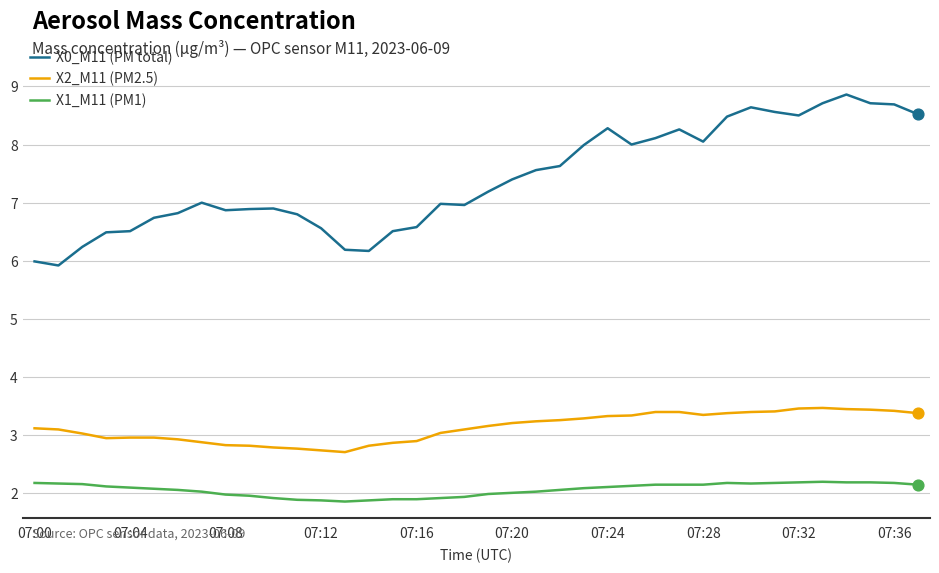

Which series has the largest total across all categories?

X0_M11 (PM total)